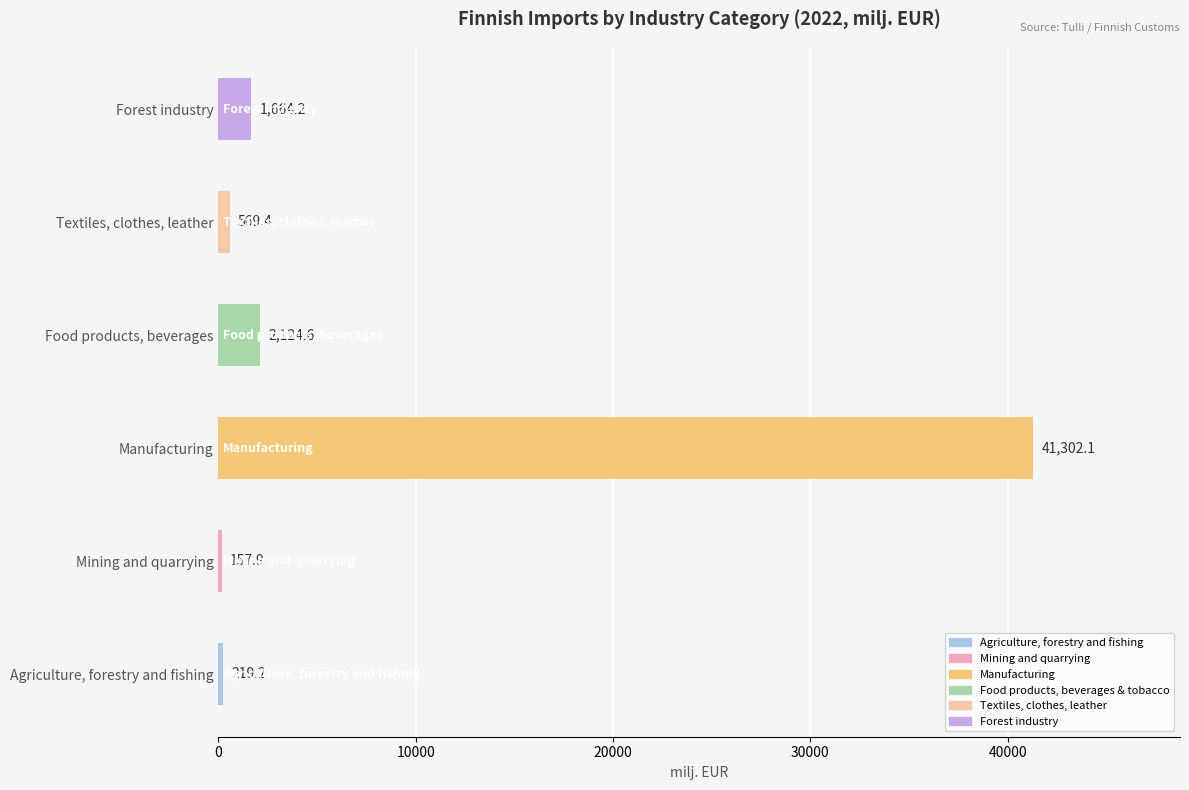

Which series has the largest total across all categories?

Manufacturing